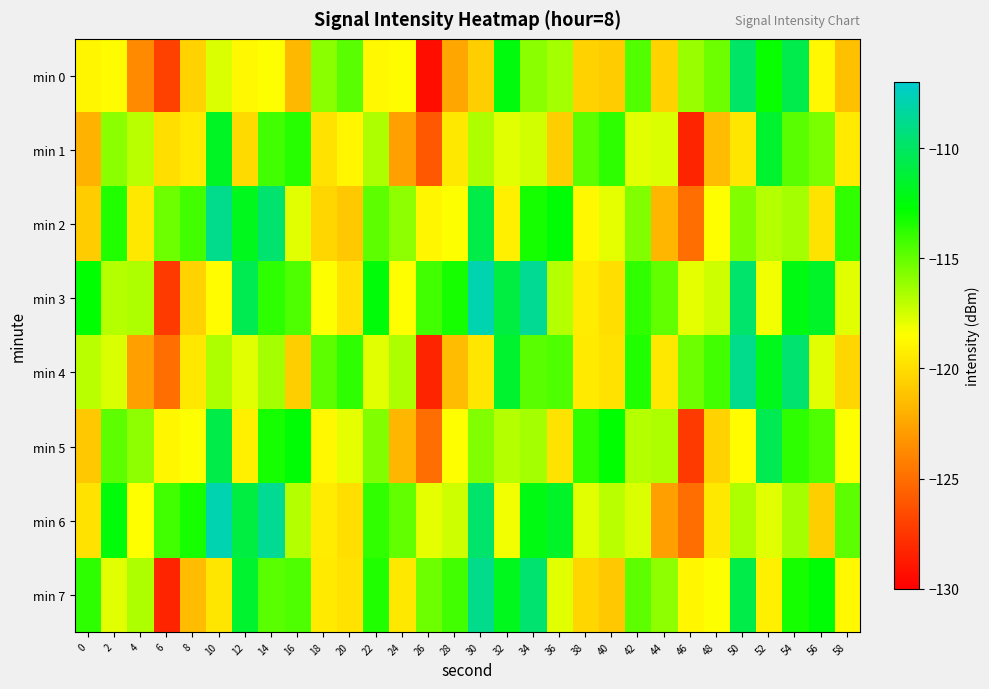

Which has a higher value, 28 or 16?

16